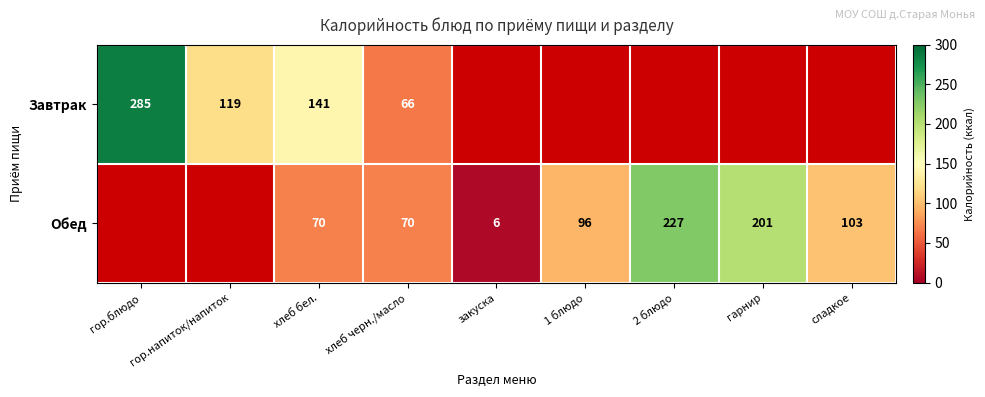

Is it true that Обед equals 65 at 2 блюдо?

False